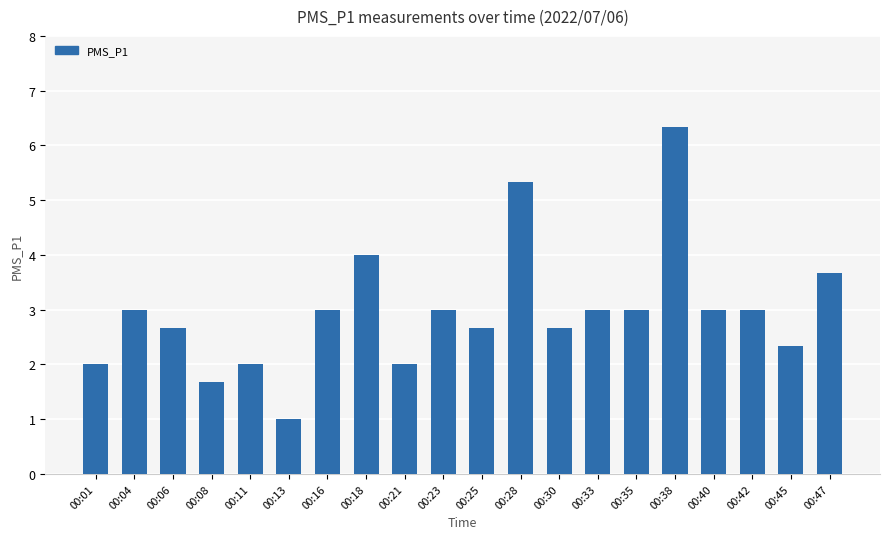

What is the approximate value at 00:18?

4.0